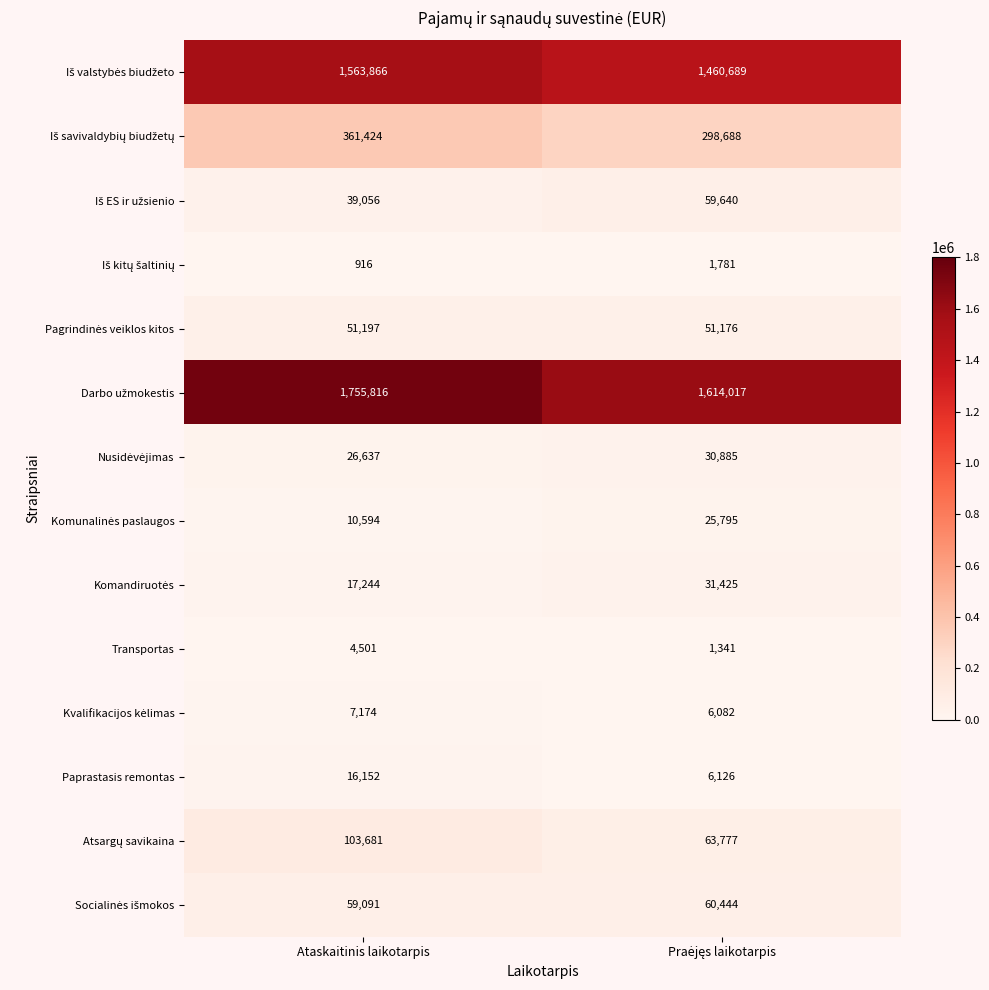

At which category is the sum across all series the highest?

Ataskaitinis laikotarpis